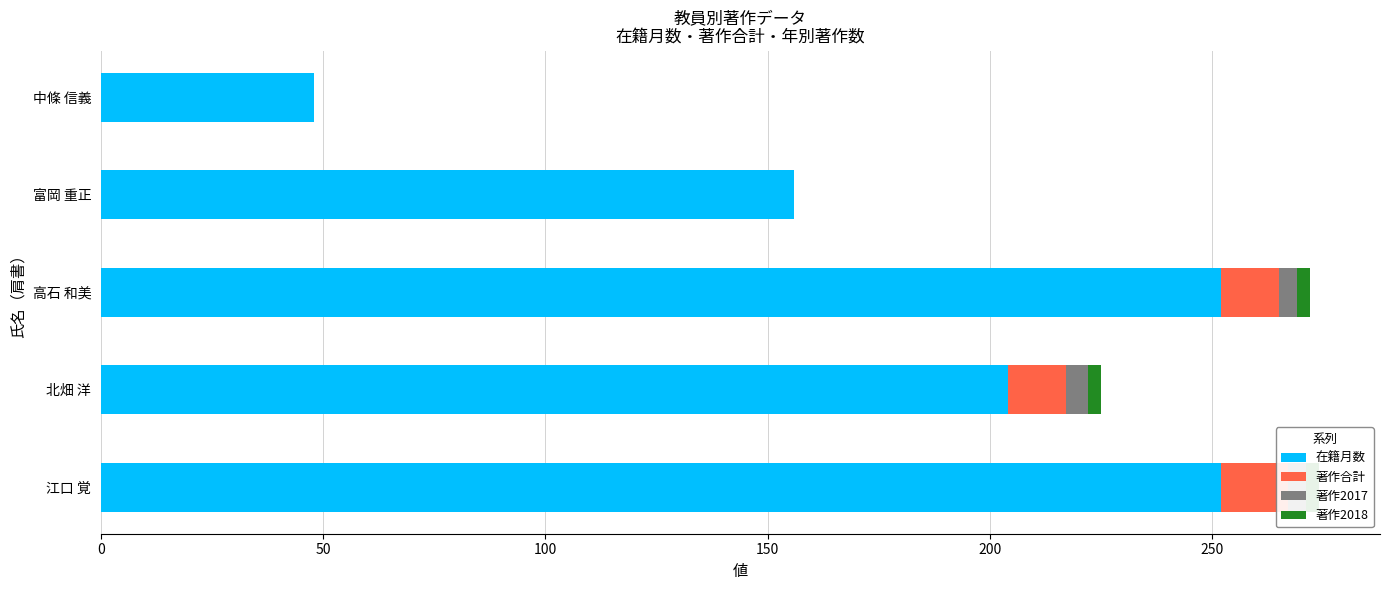

At how many categories does at least one series exceed 76?

4